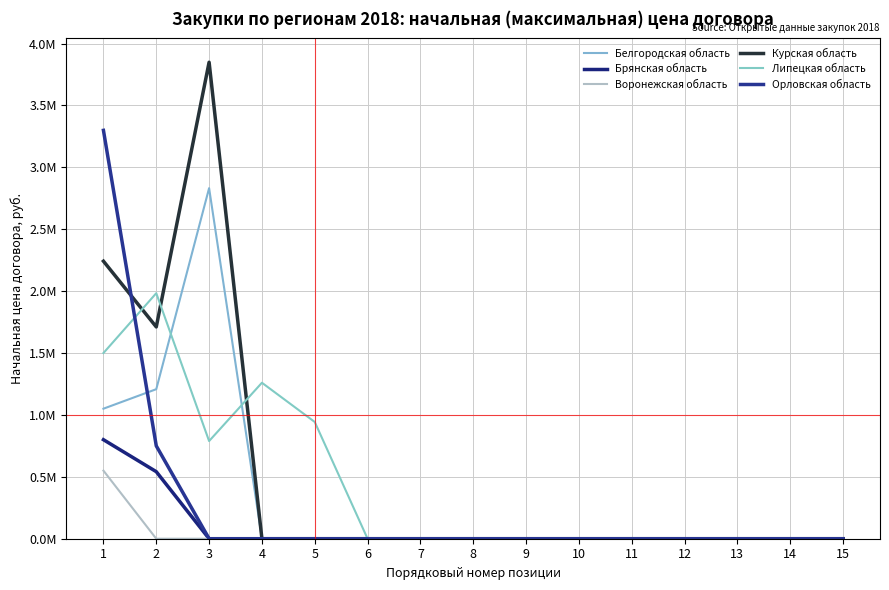

The value of Липецкая область at 3 is 788950.0. True or false?

True